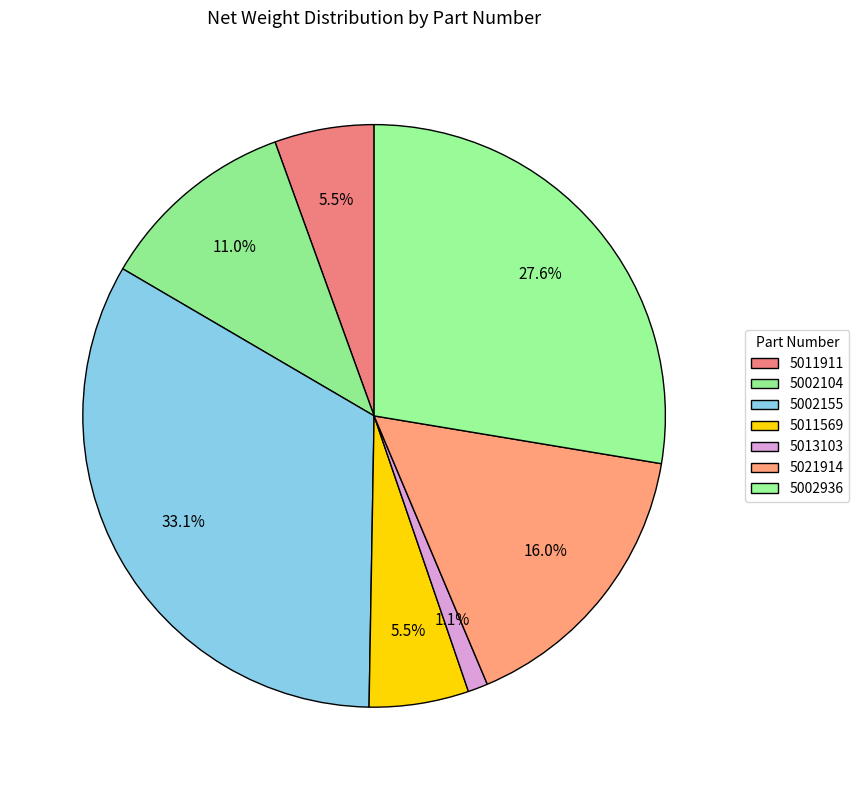

How many segments does this pie chart have?

7